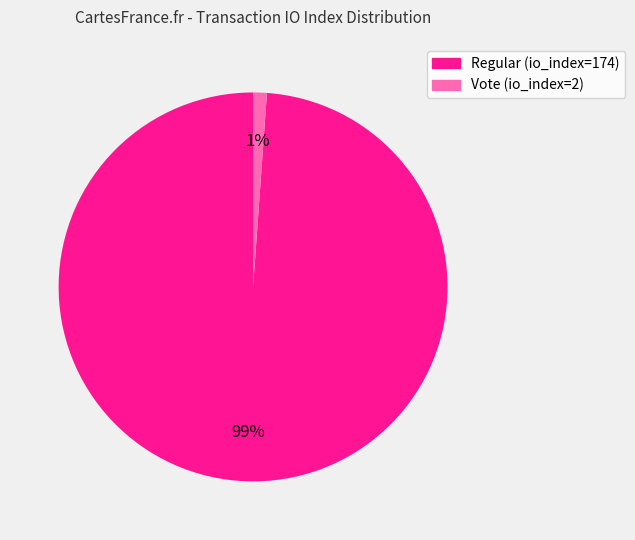

Combined, do Regular (io_index=174) and Vote (io_index=2) account for over 50%?

Yes